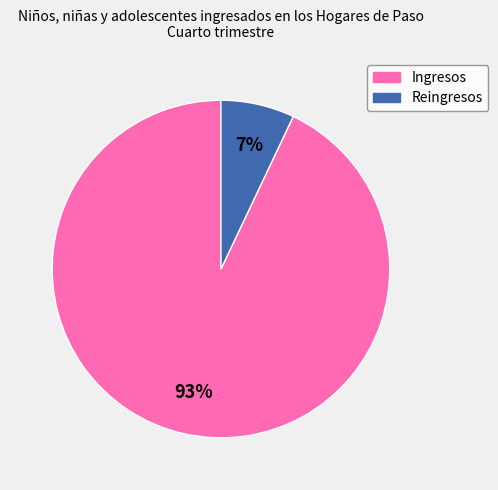

Which category has the smallest portion of the pie?

Reingresos